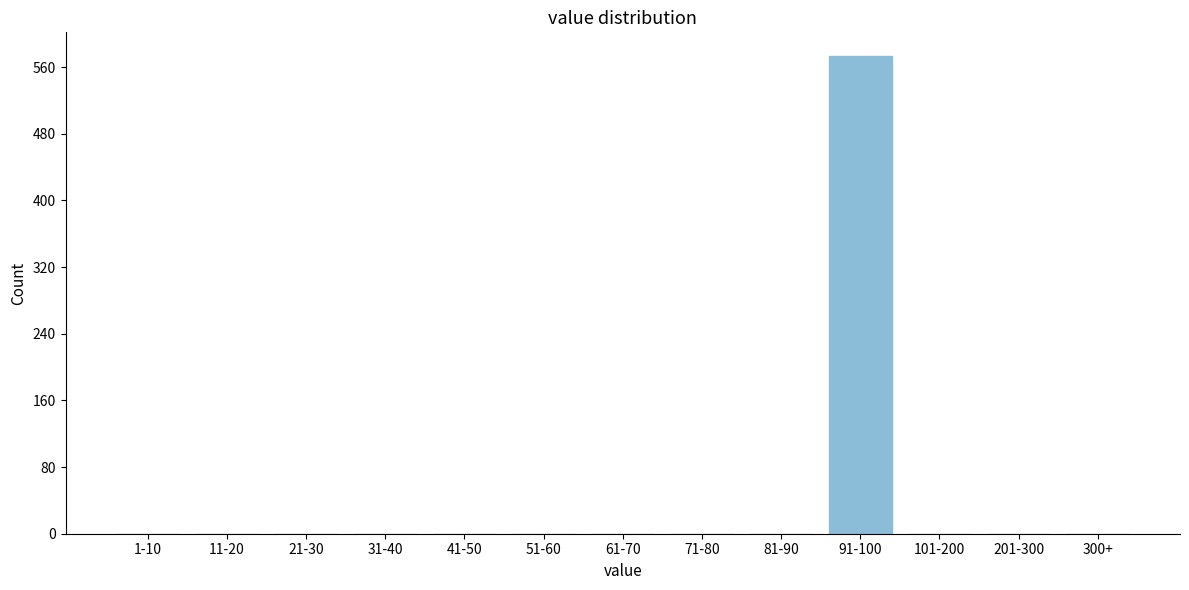

Reading left to right, what are all the values shown in this chart?

1-10=0	11-20=0	21-30=0	31-40=0	41-50=0	51-60=0	61-70=0	71-80=0	81-90=0	91-100=573	101-200=0	201-300=0	300+=0